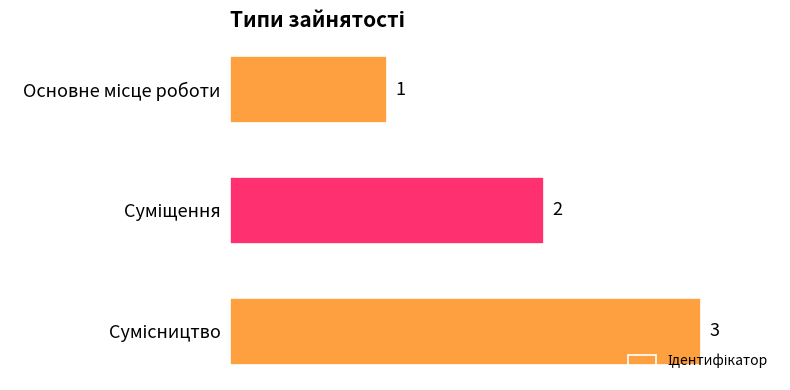

What is the maximum value shown in the chart?

3